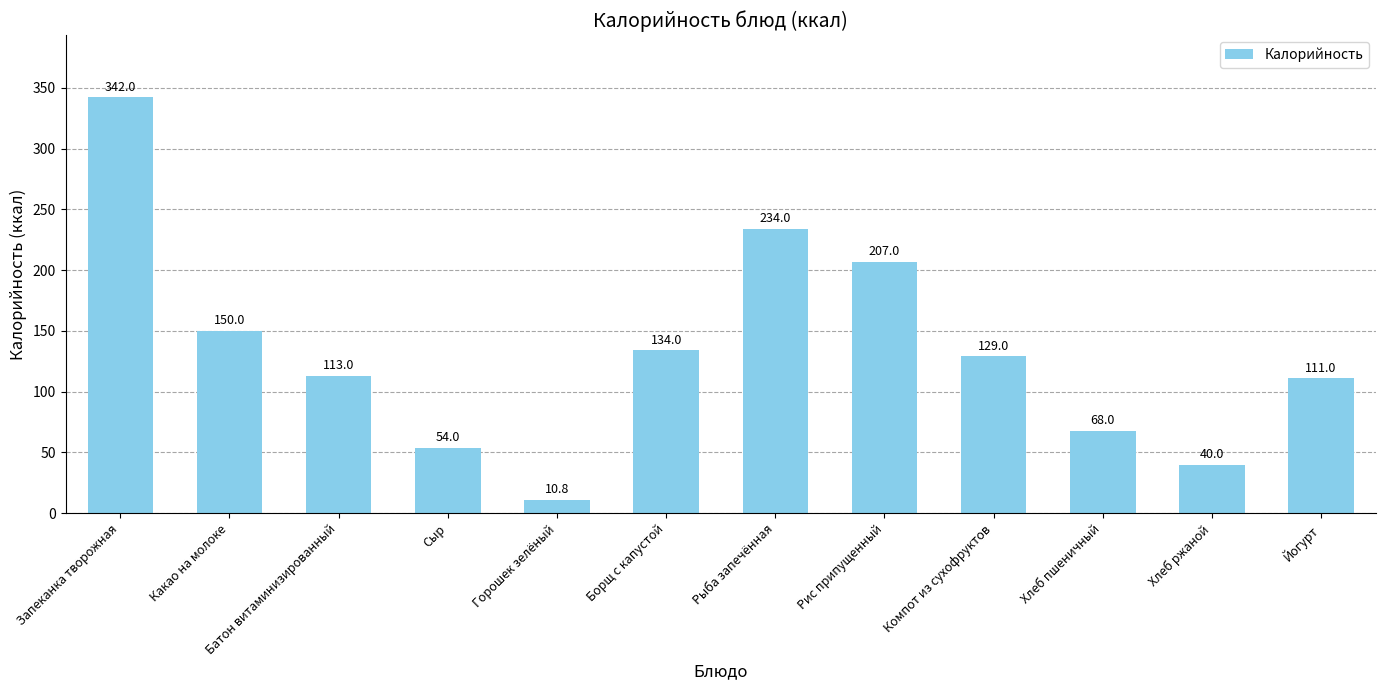

Which category has the highest value across all series?

Запеканка творожная